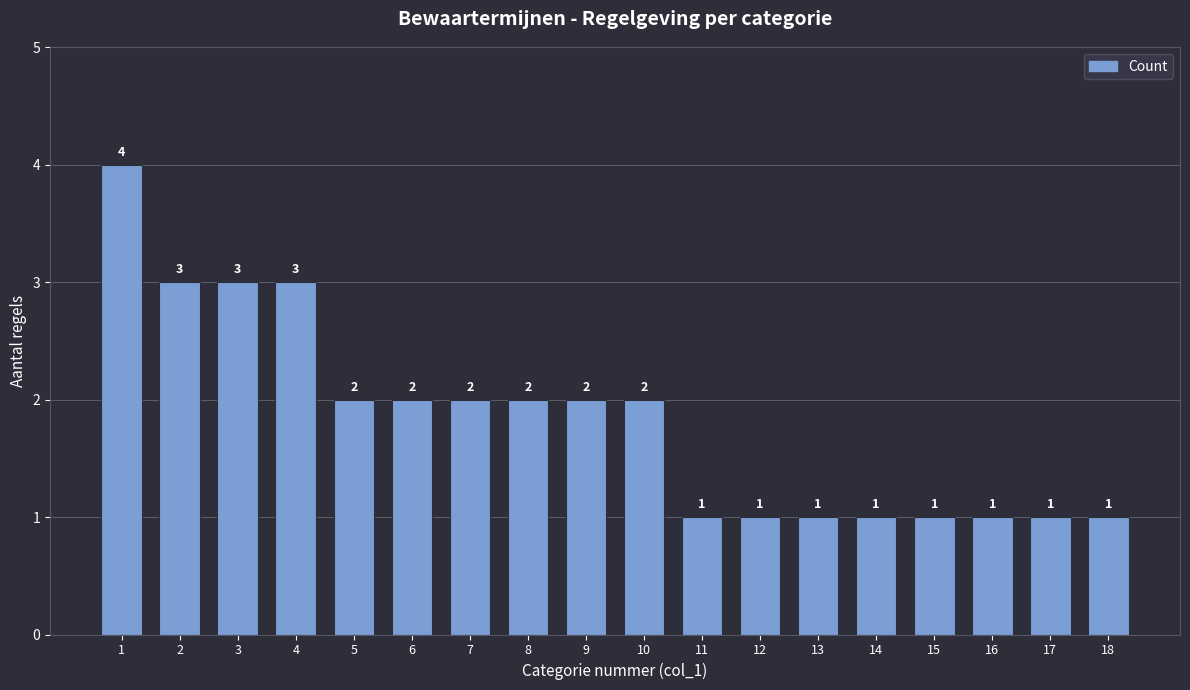

Reading left to right, what are all the values shown in this chart?

4	3	3	3	2	2	2	2	2	2	1	1	1	1	1	1	1	1